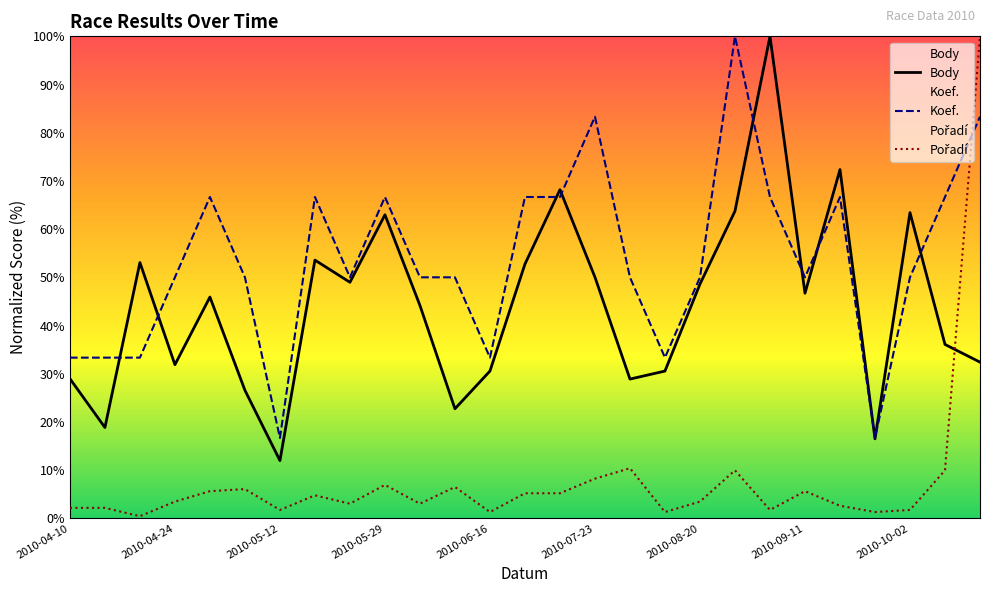

What is the minimum value for Body?

12.0